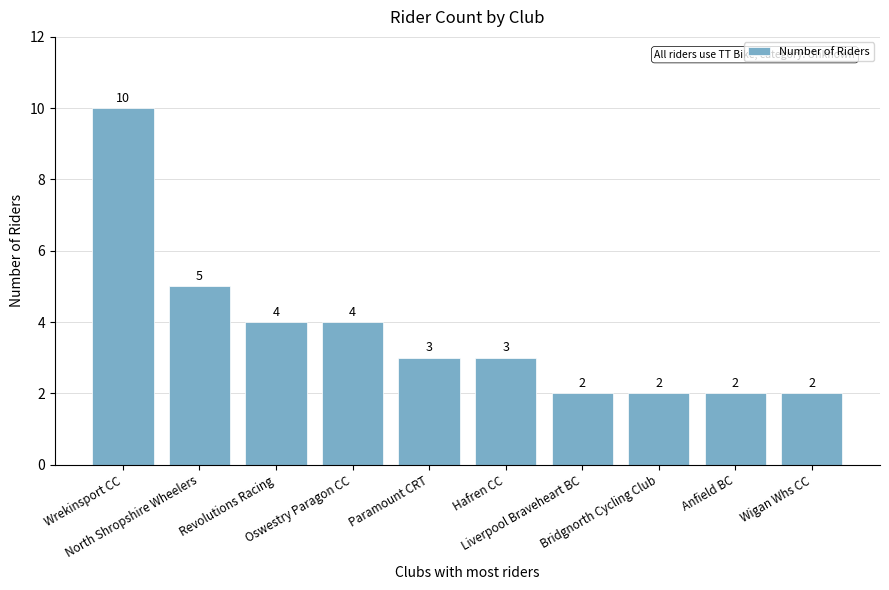

Which has a higher value, Revolutions Racing or Liverpool Braveheart BC?

Revolutions Racing